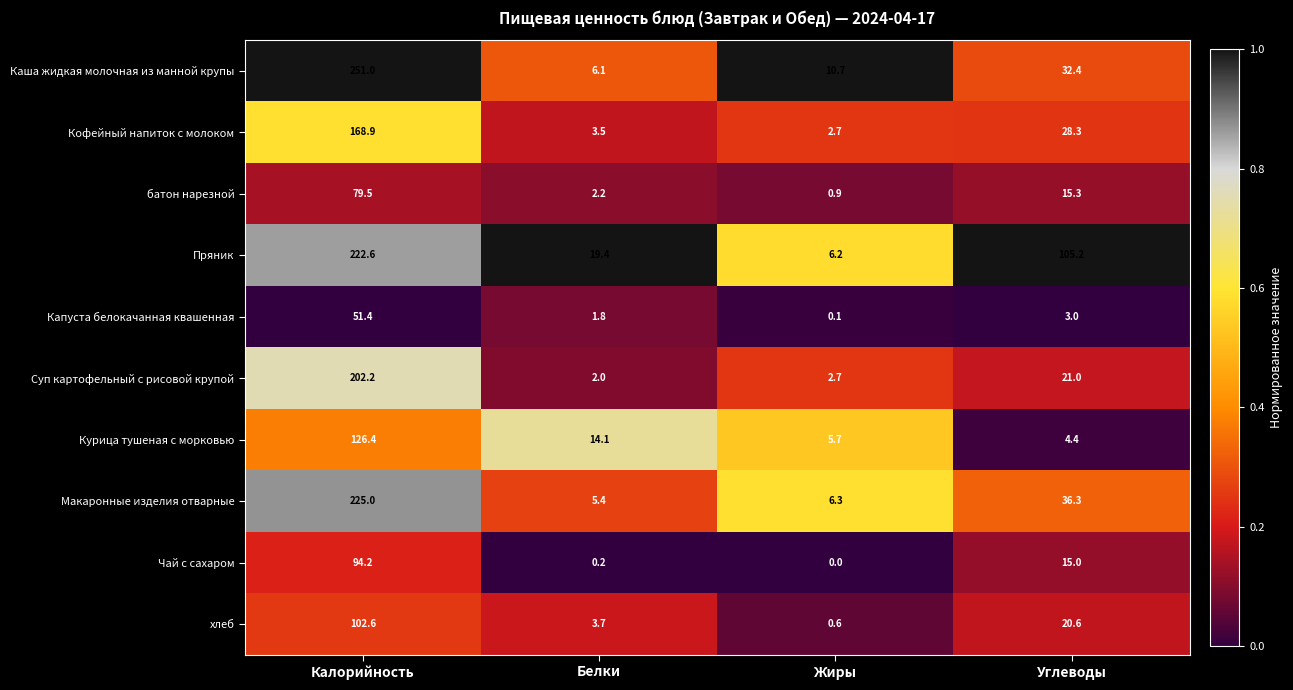

What is the difference between the highest and lowest values at Белки?

19.2